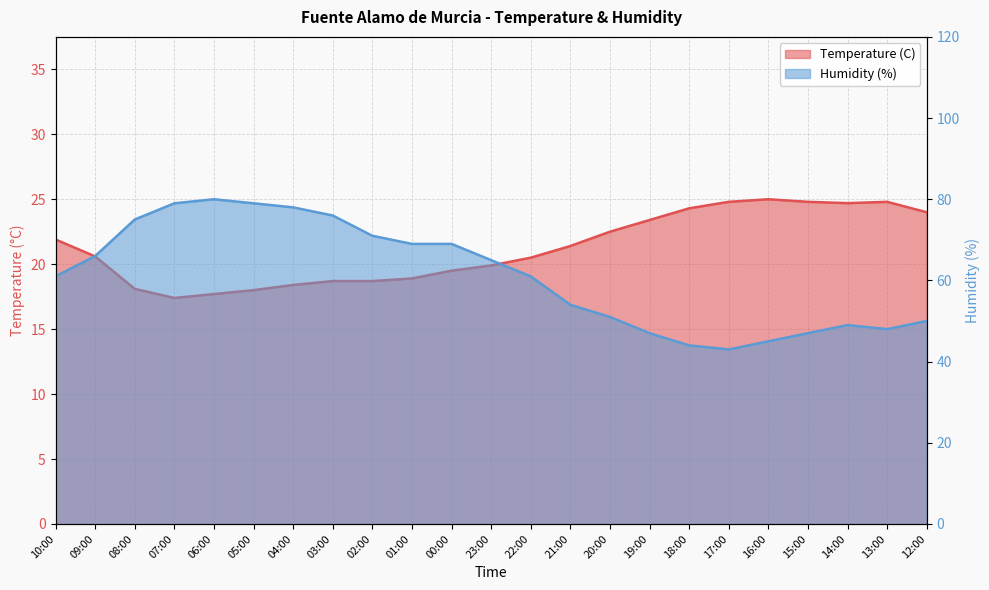

Which series has the largest total across all categories?

Humidity (%)